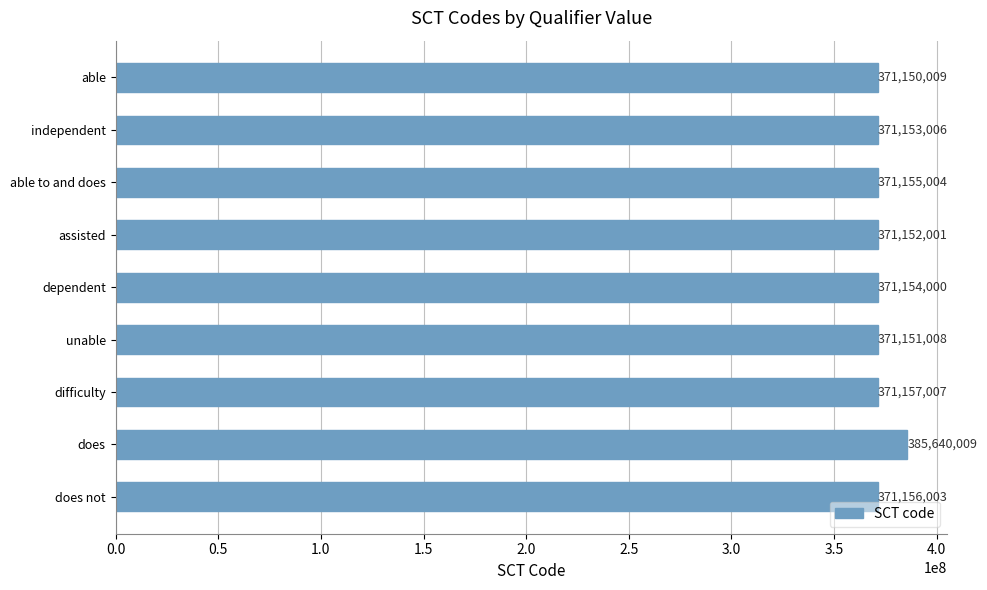

How many bars are there in total?

9